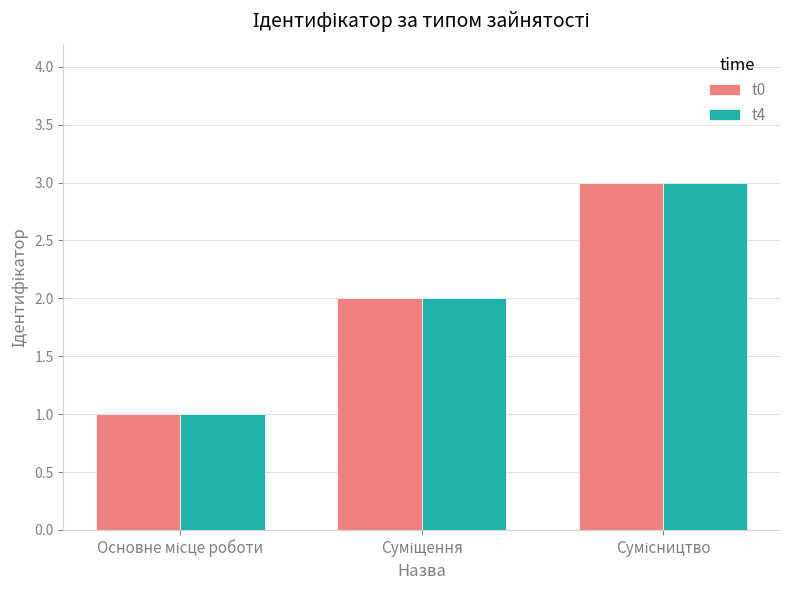

What is the sum of all t0 values?

6